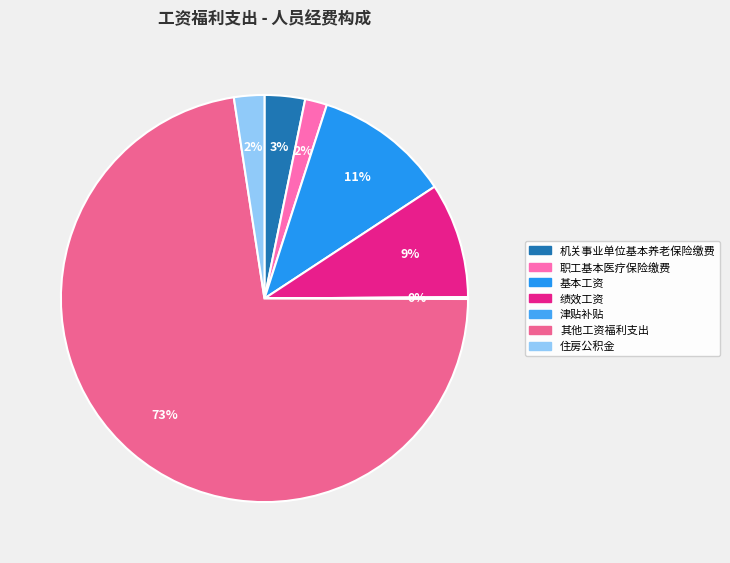

To the nearest percent, what is the difference between the largest and smallest slice percentages?

72%